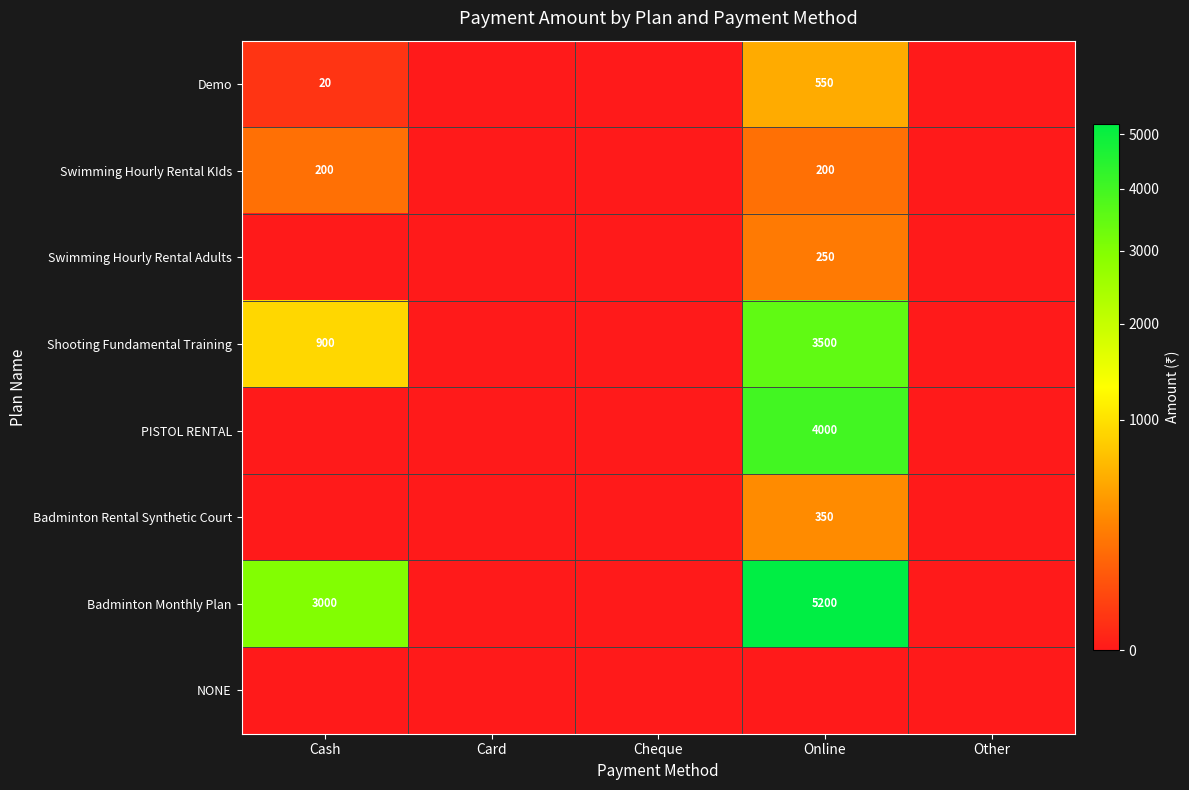

What is the sum of the Shooting Fundamental Training values at Cash and Online?

4400